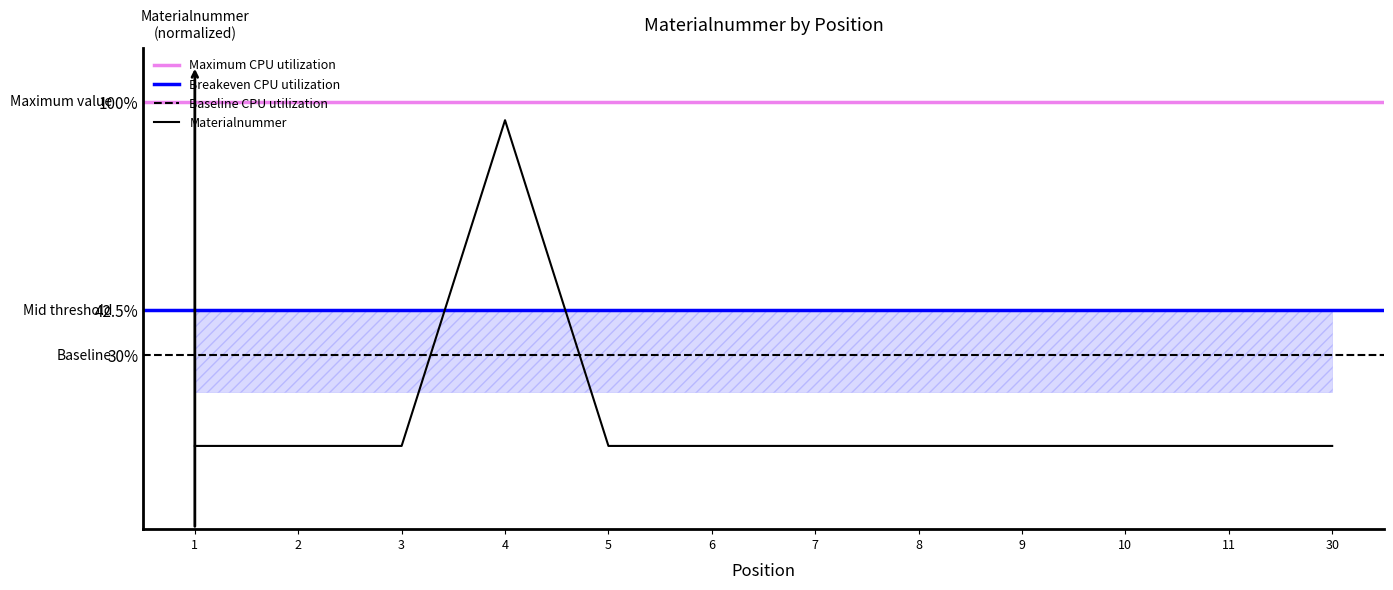

Rank the categories by value from highest to lowest.

4, 8, 7, 10, 11, 2, 5, 9, 6, 30, 3, 1